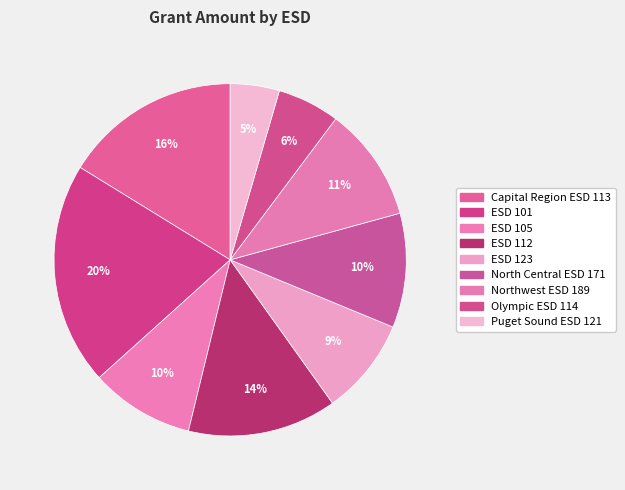

Which slice is the largest?

ESD 101